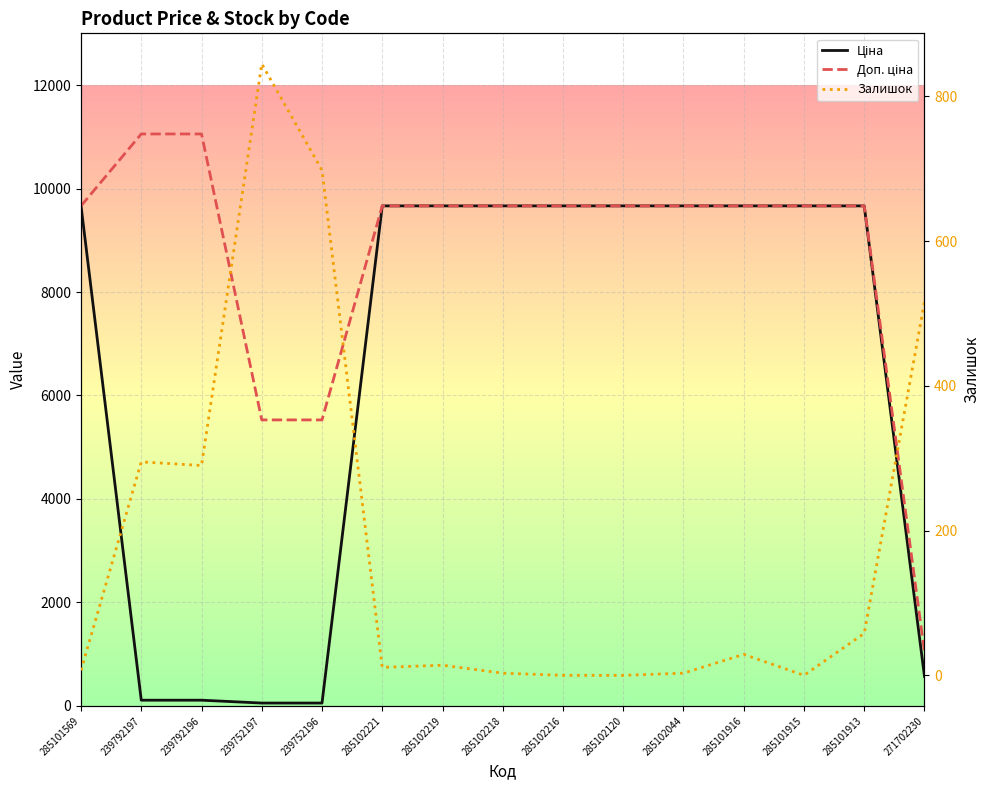

What is the average value of the Доп. ціна series?

8724.0